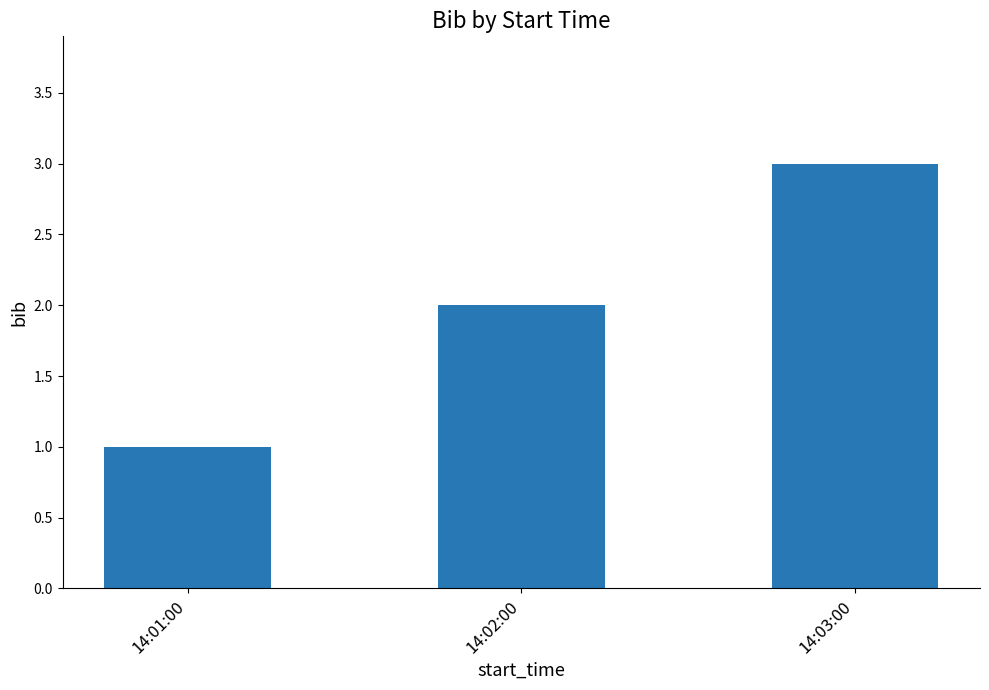

What is the value of the 3rd bar from the left?

3